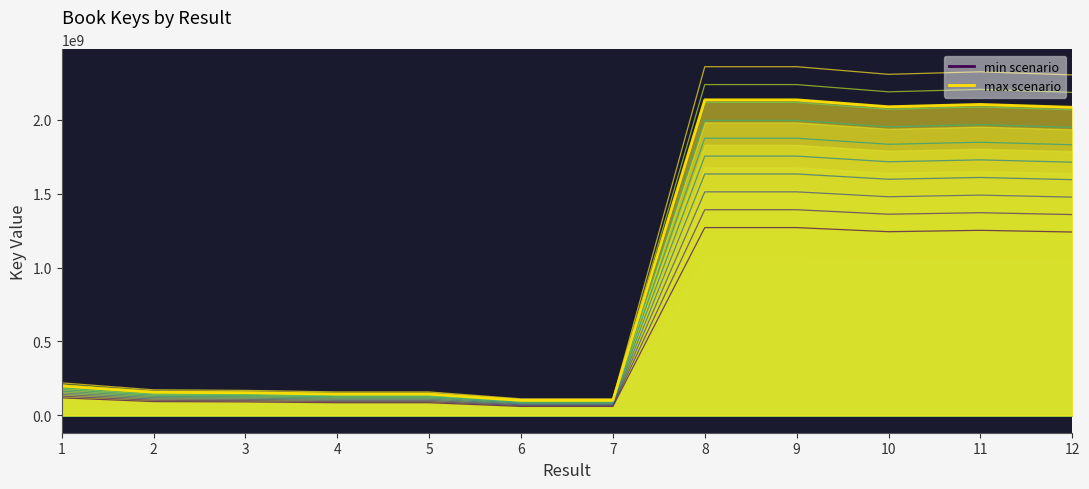

At which category does the chart reach its minimum across all series?

7